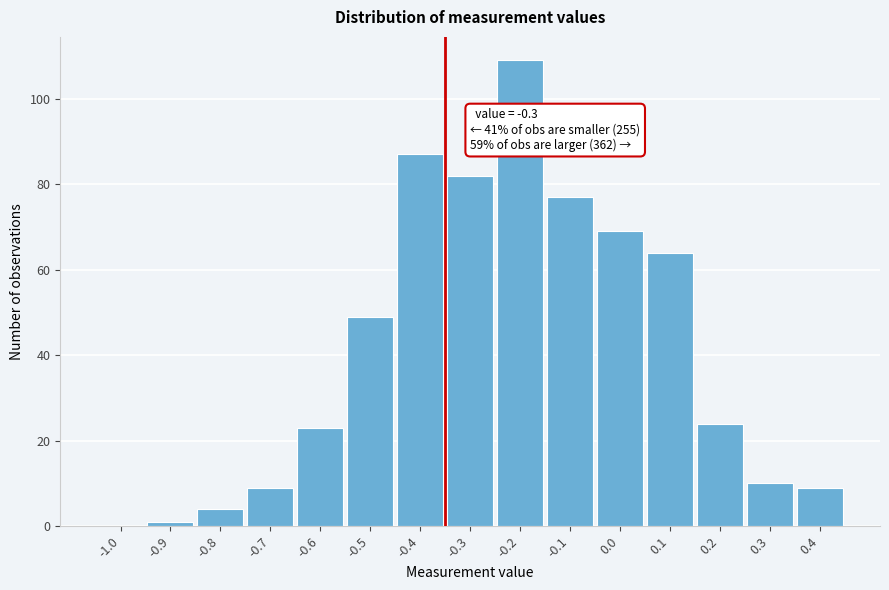

Reading left to right, what are all the values shown in this chart?

-1.0=0	-0.9=1	-0.8=4	-0.7=9	-0.6=23	-0.5=49	-0.4=87	-0.3=82	-0.2=109	-0.1=77	0.0=69	0.1=64	0.2=24	0.3=10	0.4=9